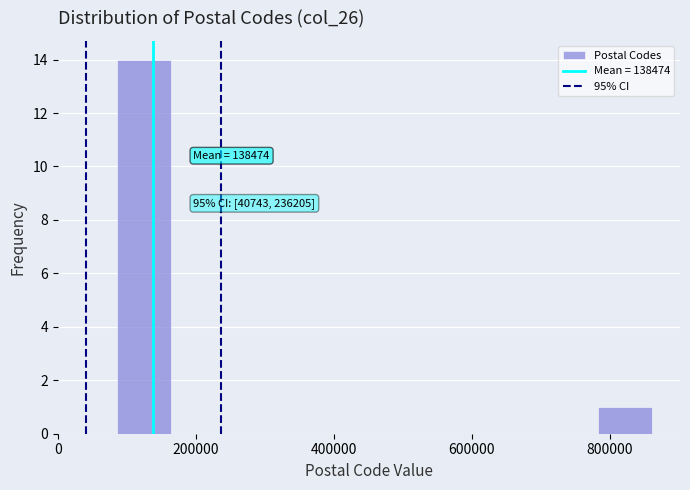

Read against the x-axis, roughly where is the centre of the tallest bar?

120000